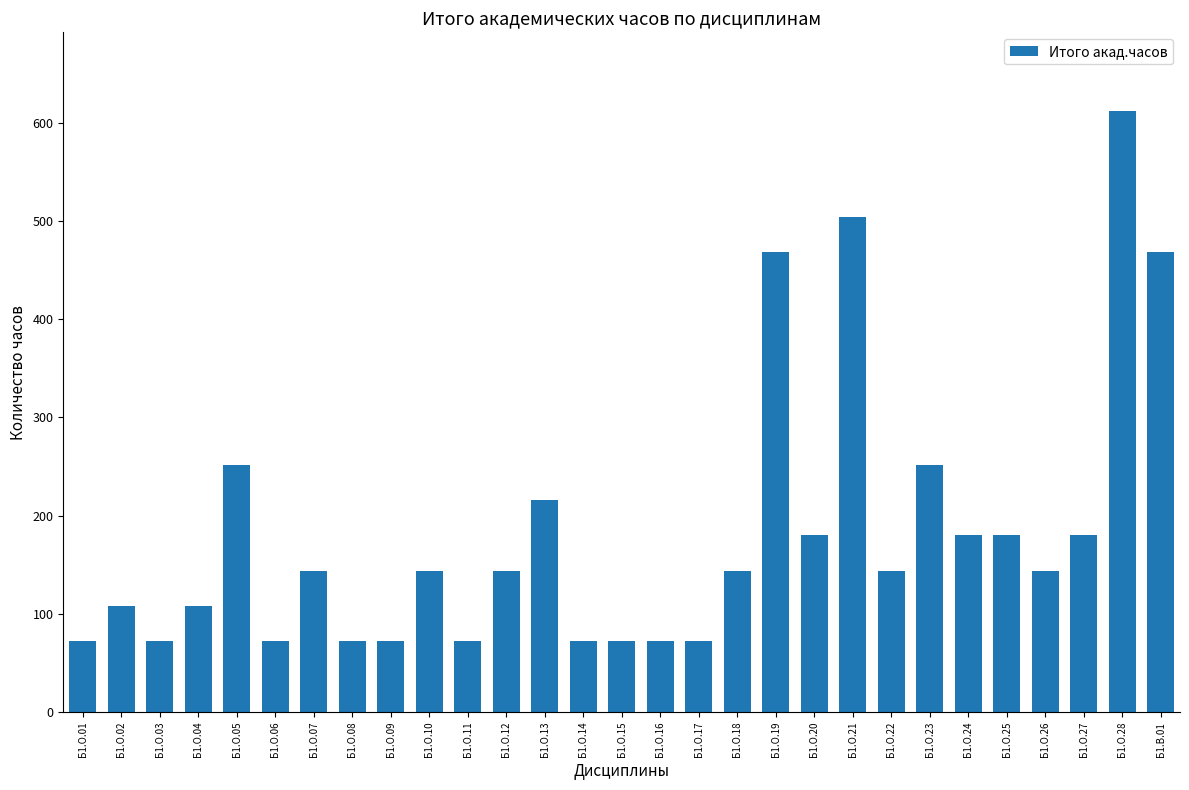

Between Б1.О.23 and Б1.О.12, which is larger?

Б1.О.23